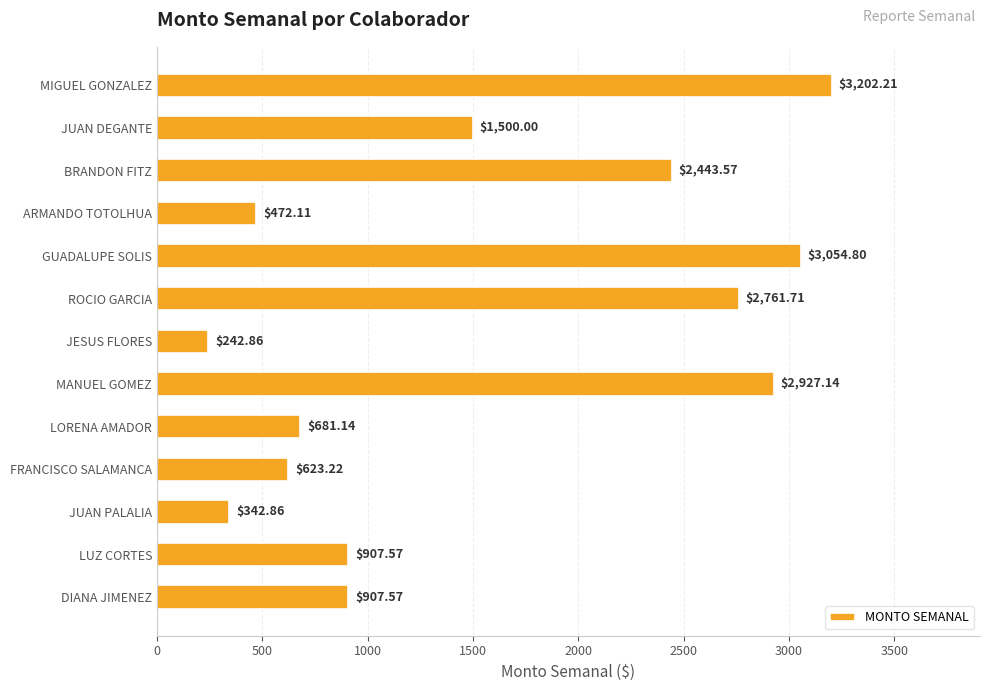

What is the change in value from DIANA JIMENEZ to JUAN PALALIA?

-564.7